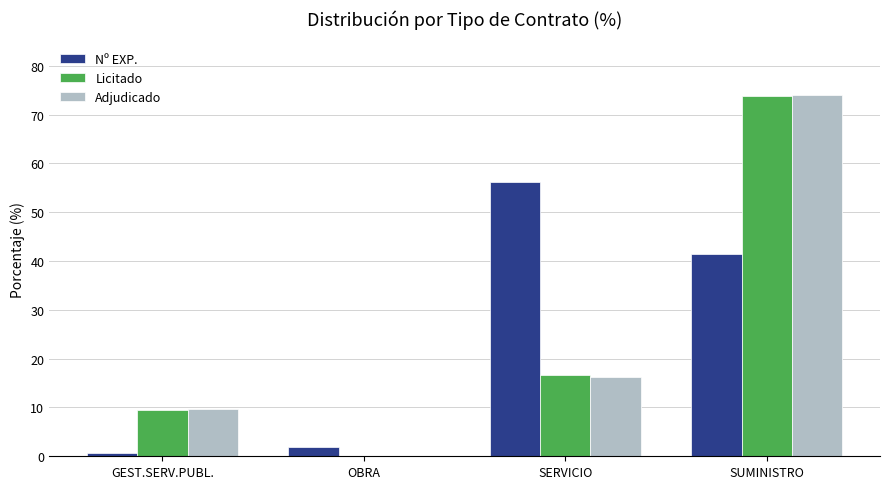

Which category has the highest value across all series?

SUMINISTRO